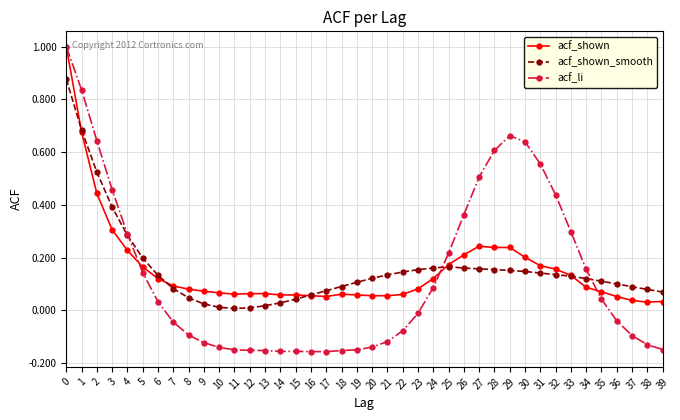

Which series has the largest range (max minus min)?

acf_li